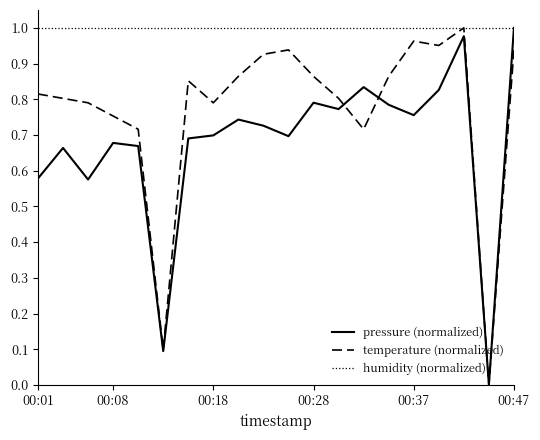

Rank the series by their average value, from lowest to highest.

pressure (normalized), temperature (normalized), humidity (normalized)